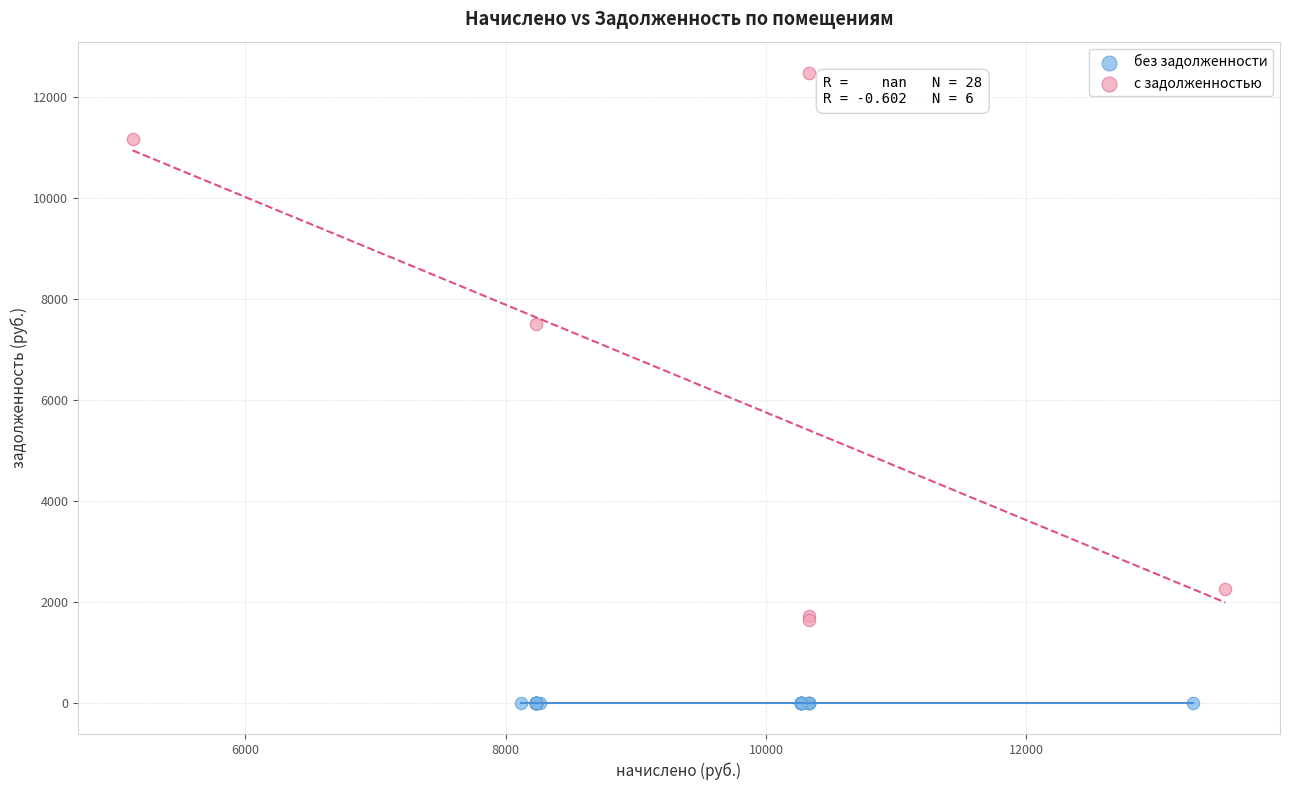

Which series contains the highest Y value?

с задолженностью